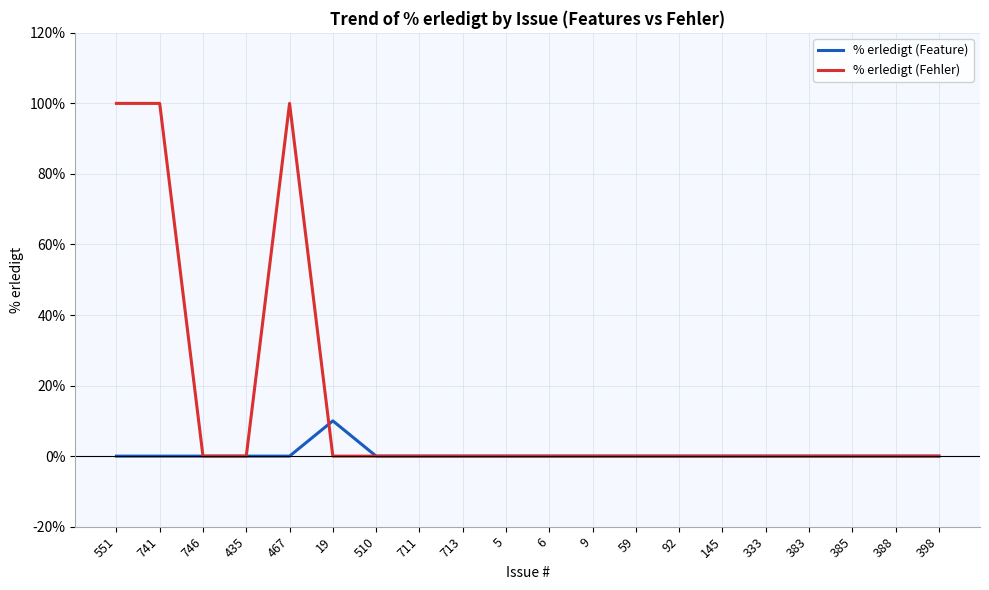

Reading left to right, what are all the values shown in this chart?

% erledigt (Feature): 551=0	741=0	746=0	435=0	467=0	19=10	510=0	711=0	713=0	5=0	6=0	9=0	59=0	92=0	145=0	333=0	383=0	385=0	388=0	398=0
% erledigt (Fehler): 551=100	741=100	746=0	435=0	467=100	19=0	510=0	711=0	713=0	5=0	6=0	9=0	59=0	92=0	145=0	333=0	383=0	385=0	388=0	398=0